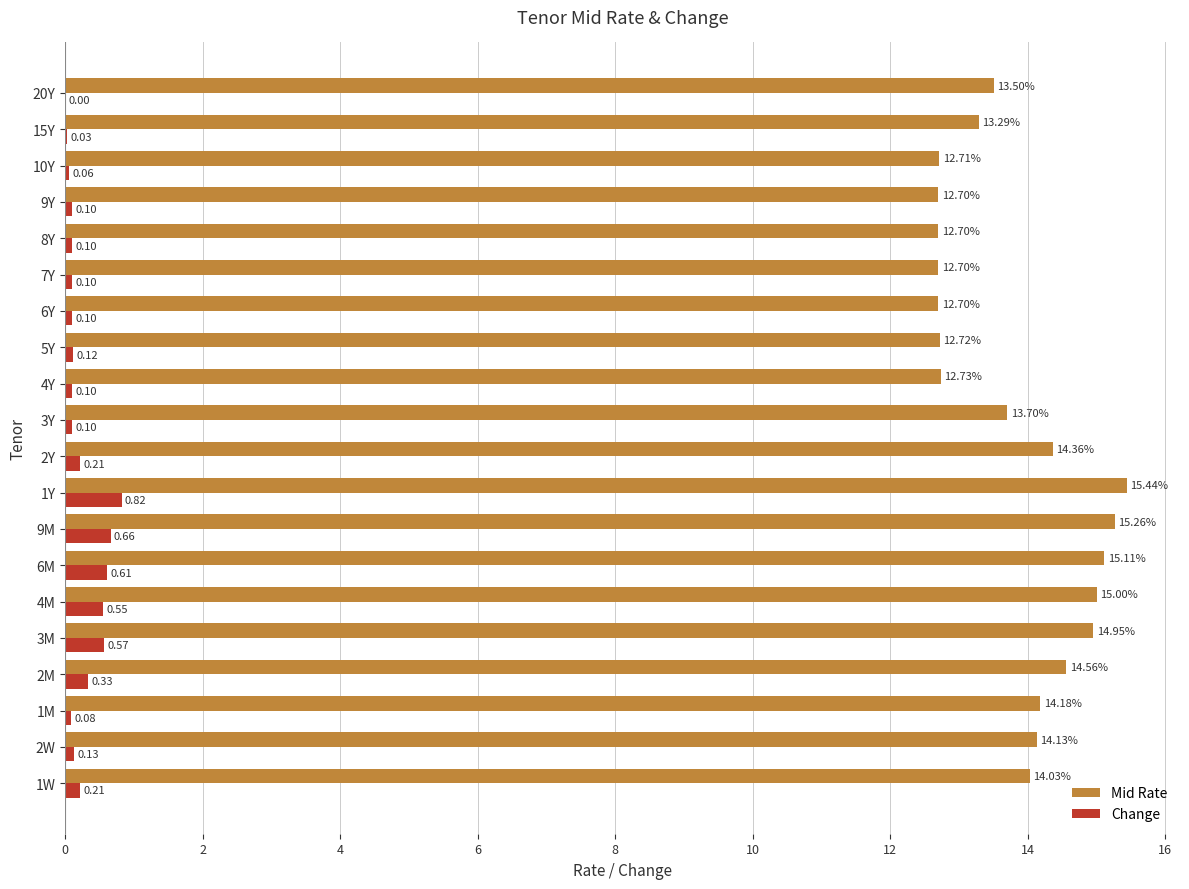

Which series has the largest total across all categories?

Mid Rate